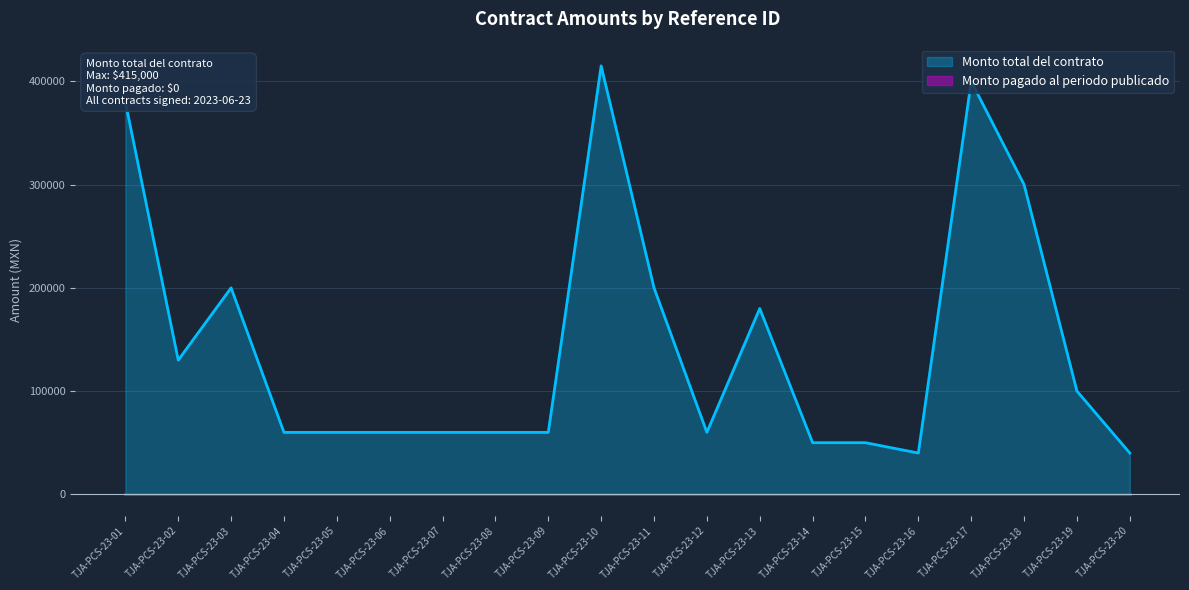

True or false: there are more than 0 points higher than both neighbors.

True